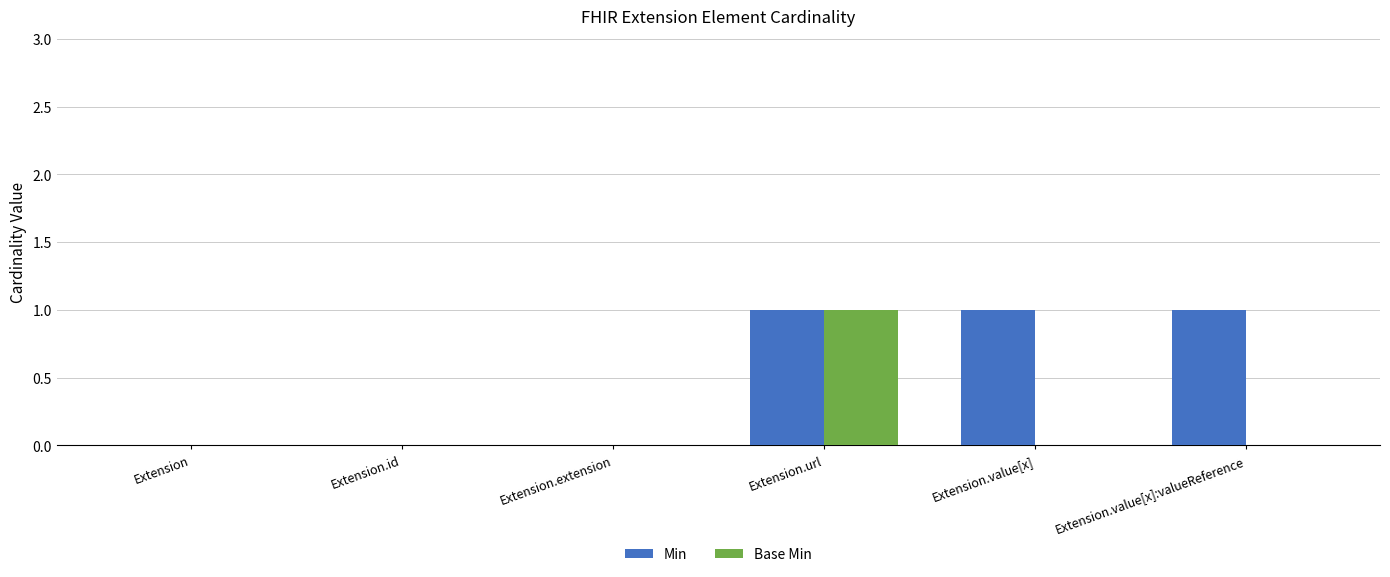

True or false: Min has a value of 0 at Extension.

True